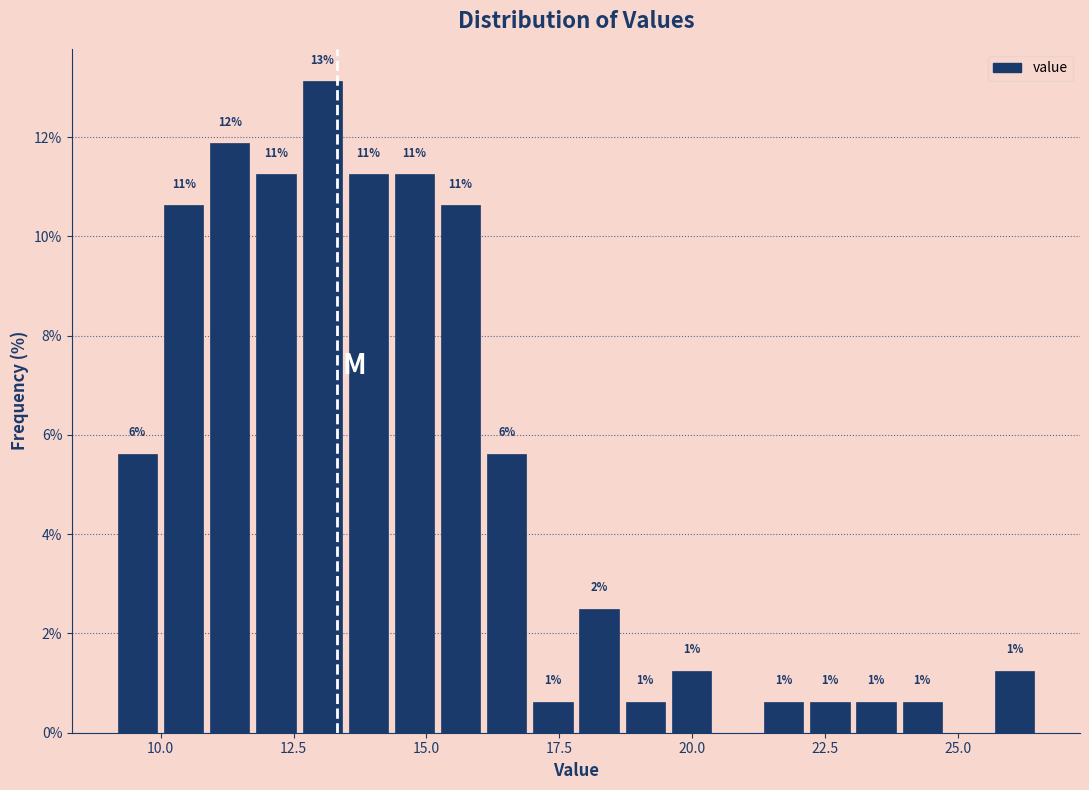

Around what value on the x-axis is the tallest bar? Give the approximate position of its centre, as read against the axis.

13.0